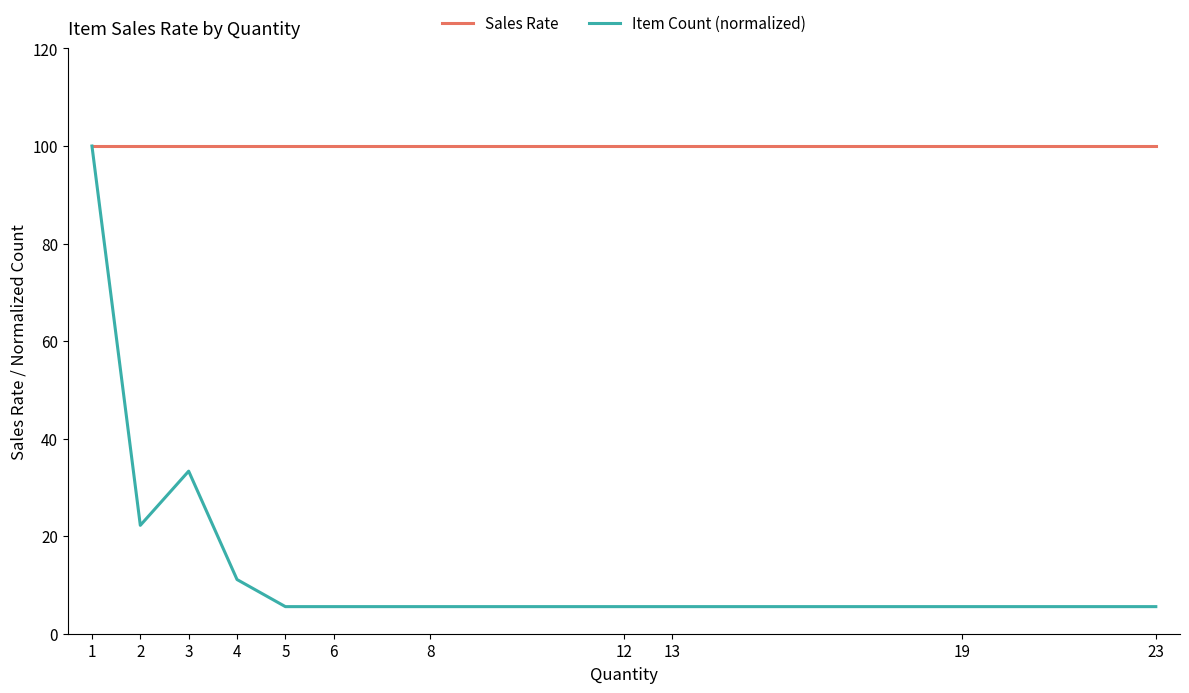

Does the chart display data point markers on the line(s)?

No